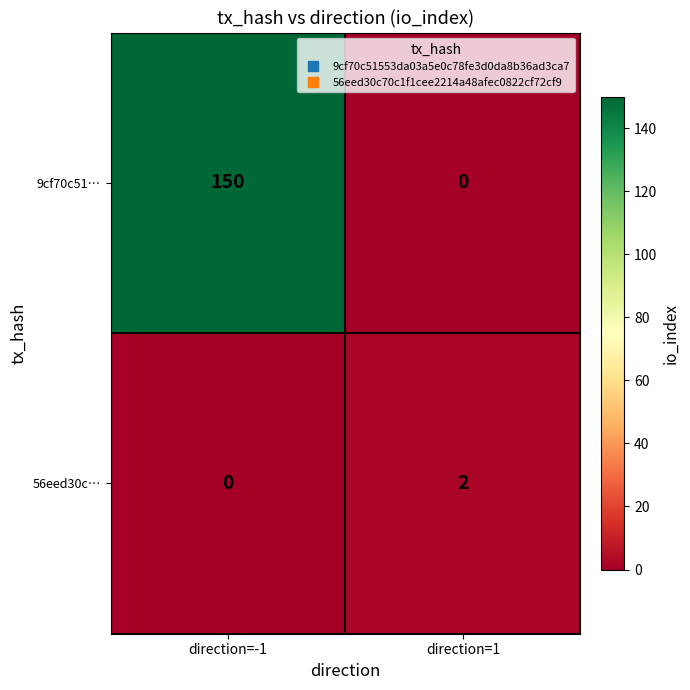

Rank the categories by 9cf70c51… value from highest to lowest.

direction=-1, direction=1